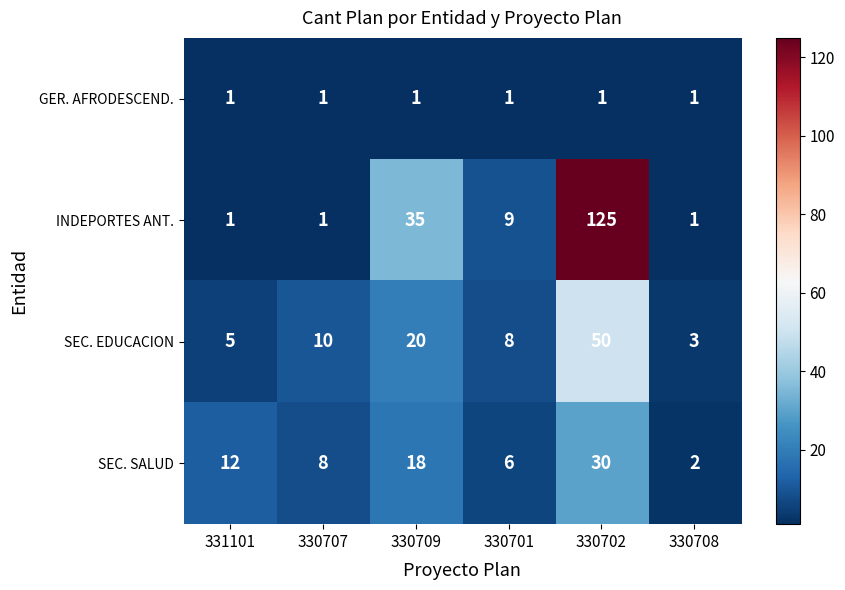

Which series has the largest total across all categories?

INDEPORTES ANT.